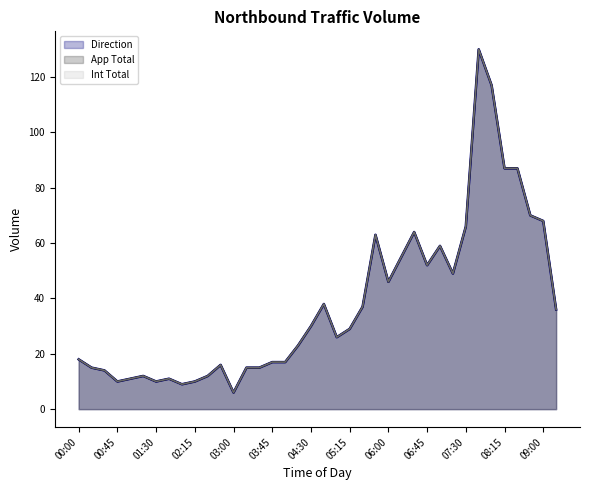

How many categories are shown in the chart?

38